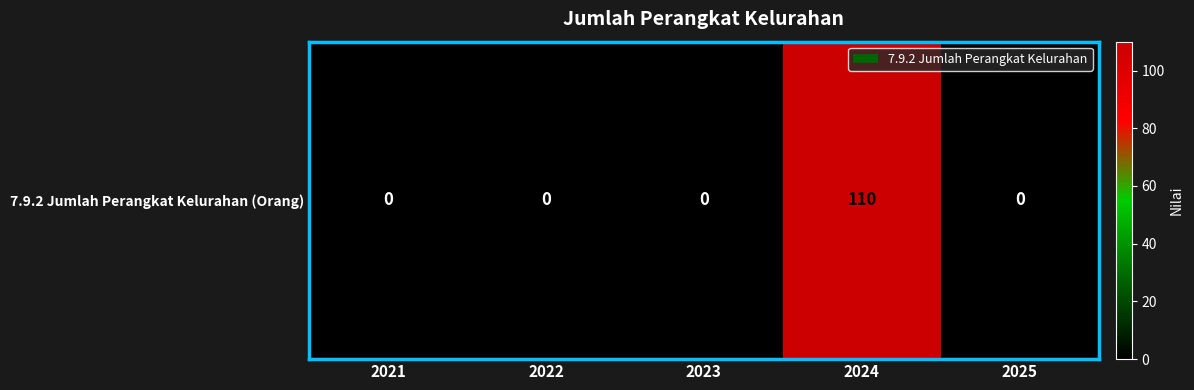

Rank the categories by value from lowest to highest.

2021, 2022, 2023, 2025, 2024